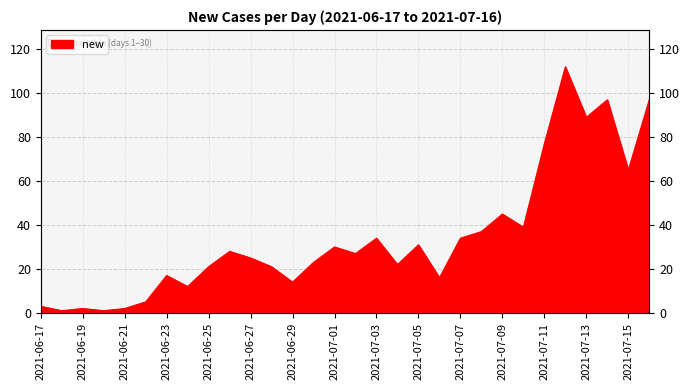

What is the difference between the maximum and minimum values?

111